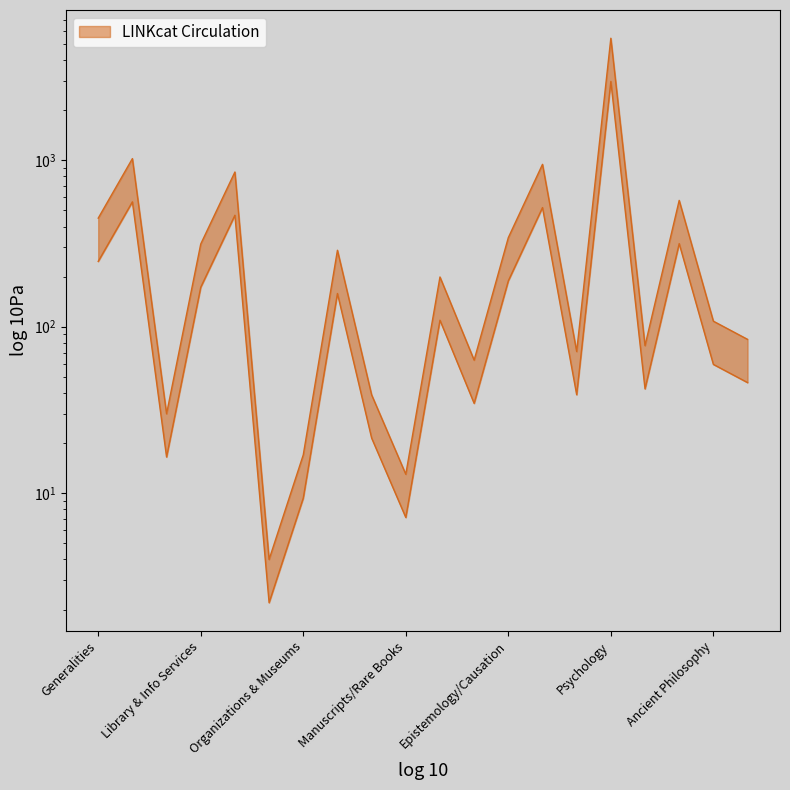

Reading left to right, what are all the values shown in this chart?

Generalities=449	Computers=1023	Bibliography=30	Library & Info Services=314	Encyclopedias=850	Serials=4	Organizations & Museums=17	Journalism=288	General Collections=39	Manuscripts/Rare Books=13	Philosophy & Psychology=199	Metaphysics=63	Epistemology/Causation=343	Paranormal Phenomena=945	Philosophical Schools=71	Psychology=5407	Logic=77	Ethics=574	Ancient Philosophy=108	Modern Philosophy=84